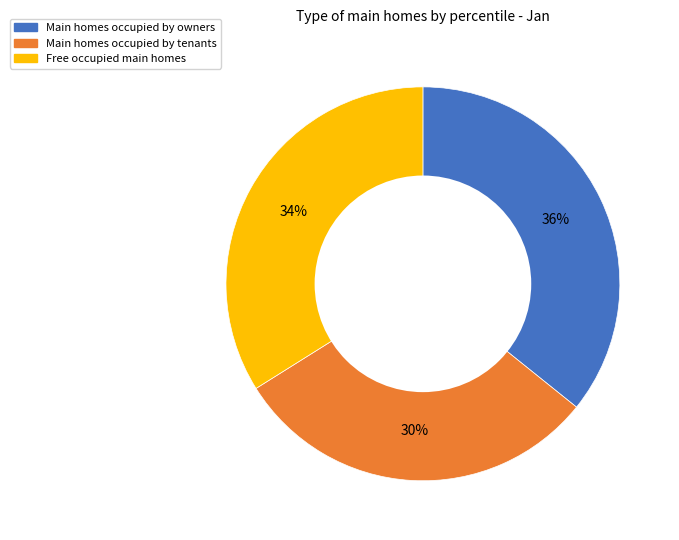

Rank the categories by value from lowest to highest.

Main homes occupied by tenants, Free occupied main homes, Main homes occupied by owners